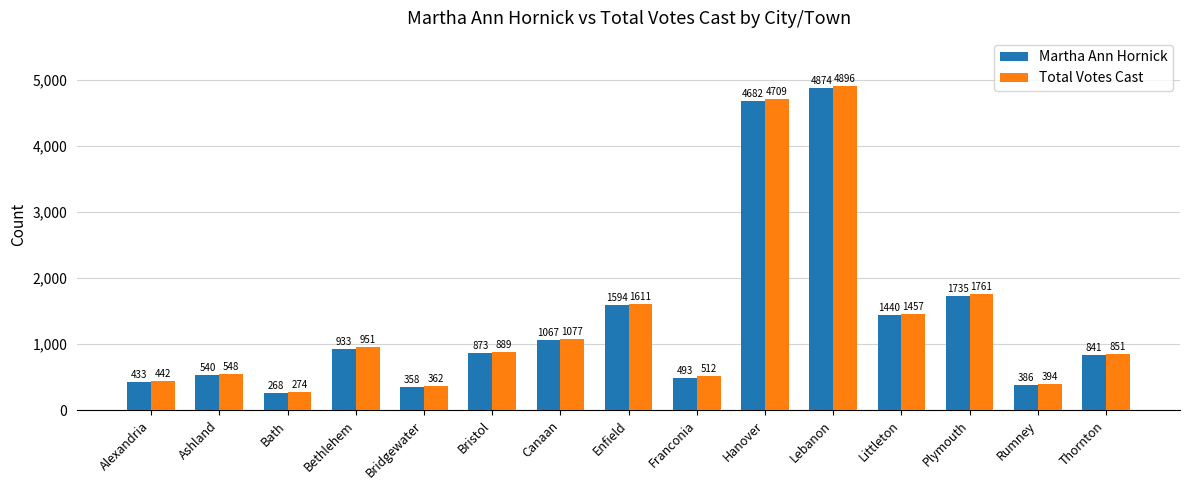

What is the spread (max minus min) of values at Bristol?

16